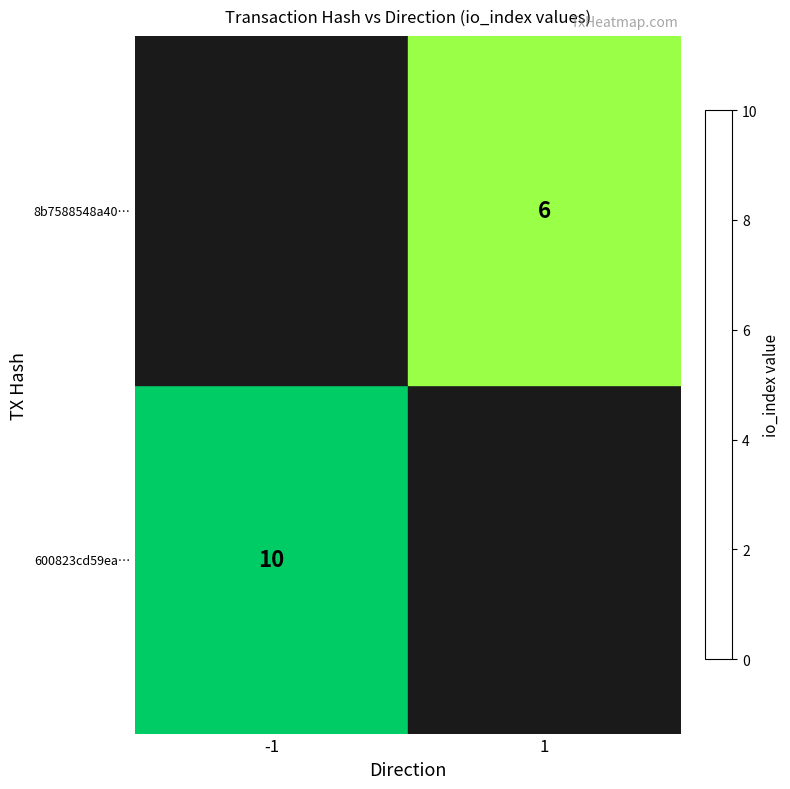

True or false: 8b7588548a40… has a value of 6 at 1.

True